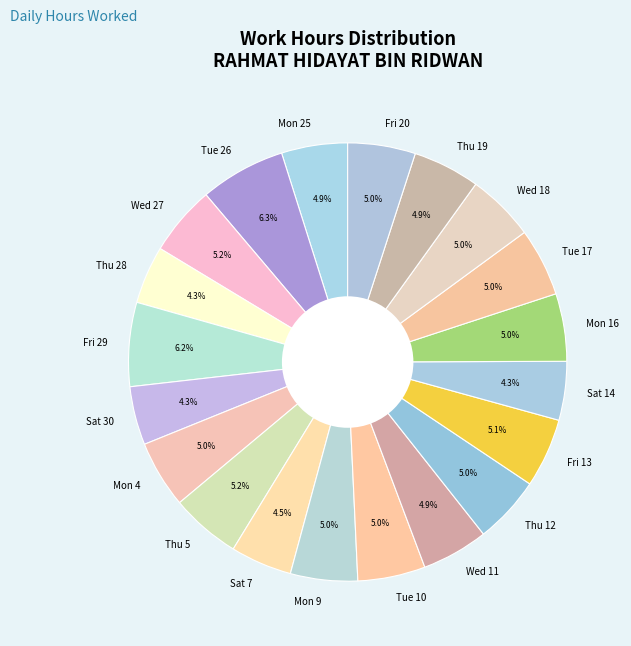

Is it true that Mon 16 is 5% of the pie?

True